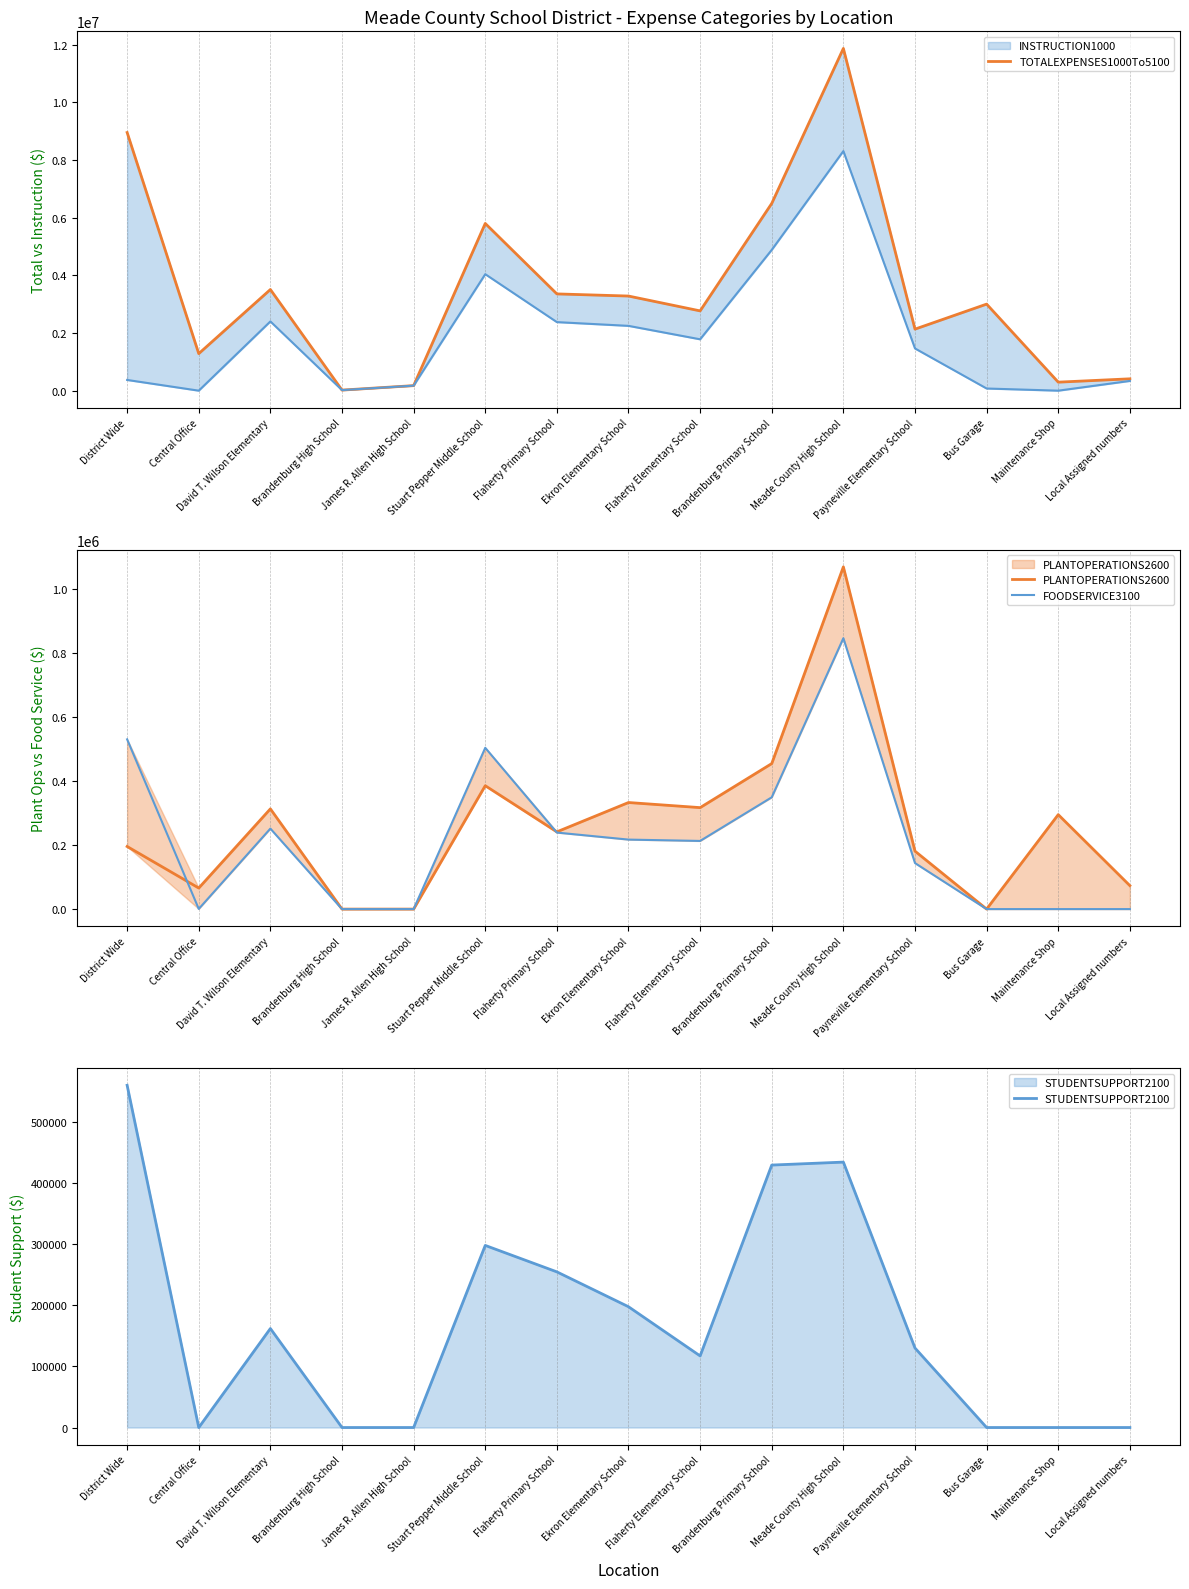

Does the chart display data point markers on the line(s)?

No